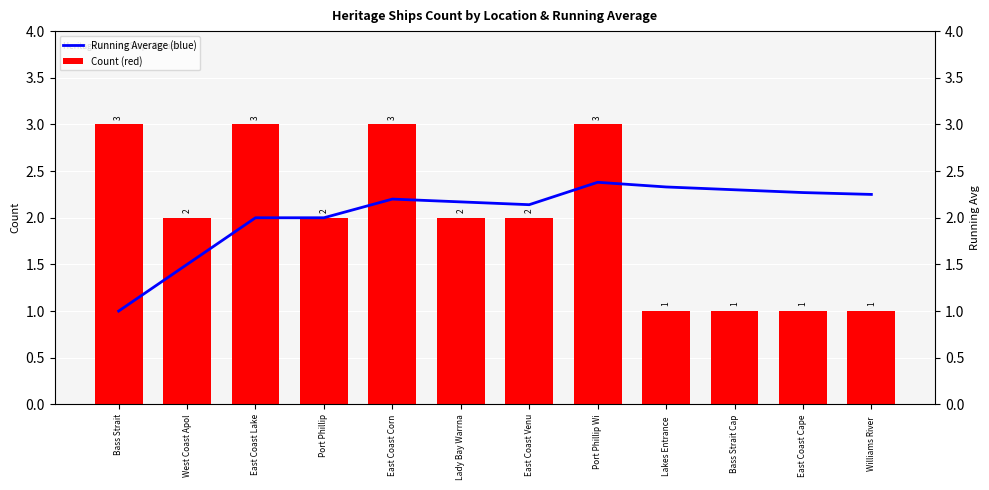

Between East Coast Corn and Port Phillip Wi, which series saw the biggest shift?

Running Average (blue)